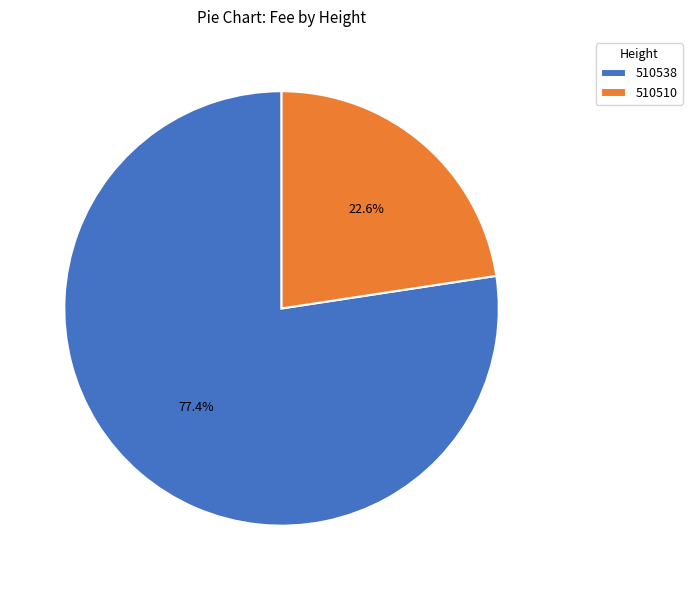

To the nearest percent, what is the combined percentage of 510510 and 510538?

100%